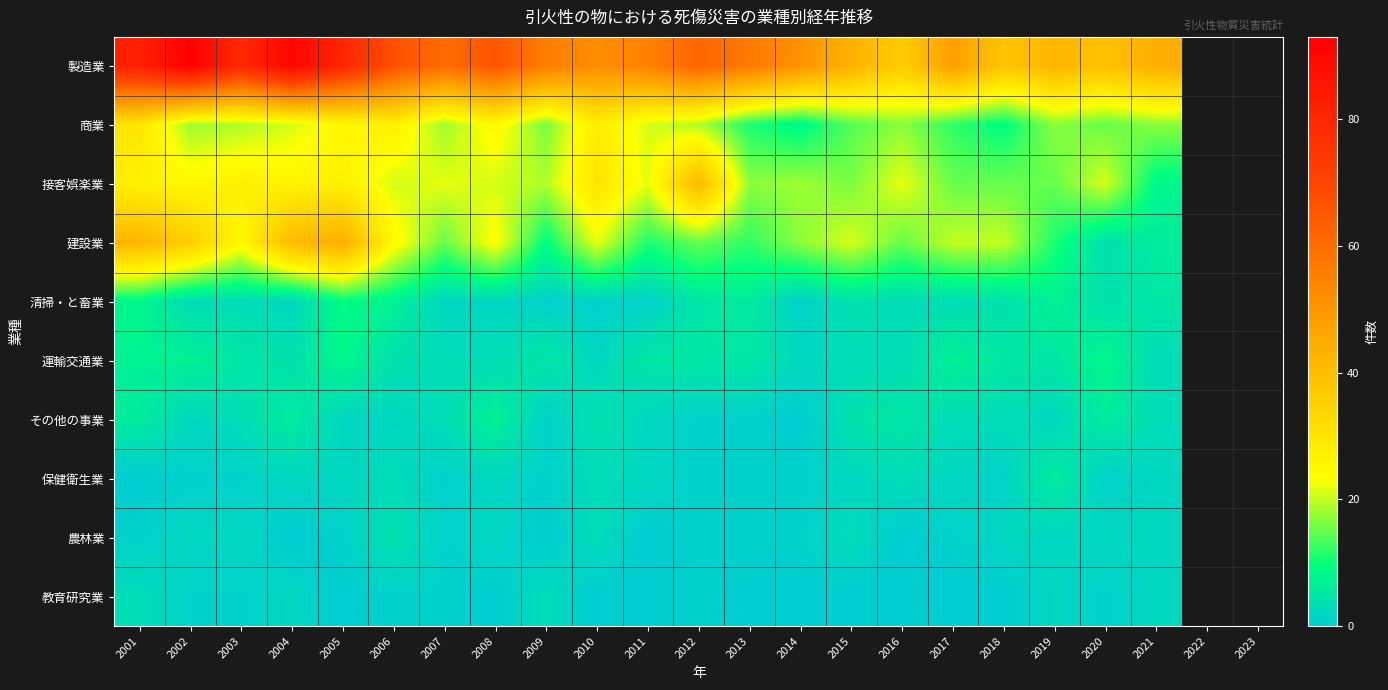

List the series in order of their peak value, highest first.

製造業, 建設業, 接客娯楽業, 商業, 清掃・と畜業, 運輸交通業, その他の事業, 保健衛生業, 農林業, 教育研究業